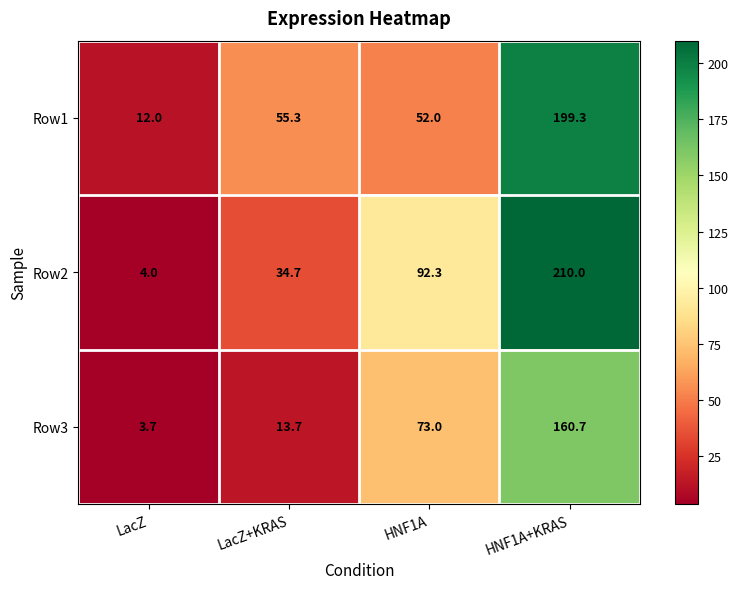

The value of Row2 at HNF1A+KRAS is 143.0. True or false?

False